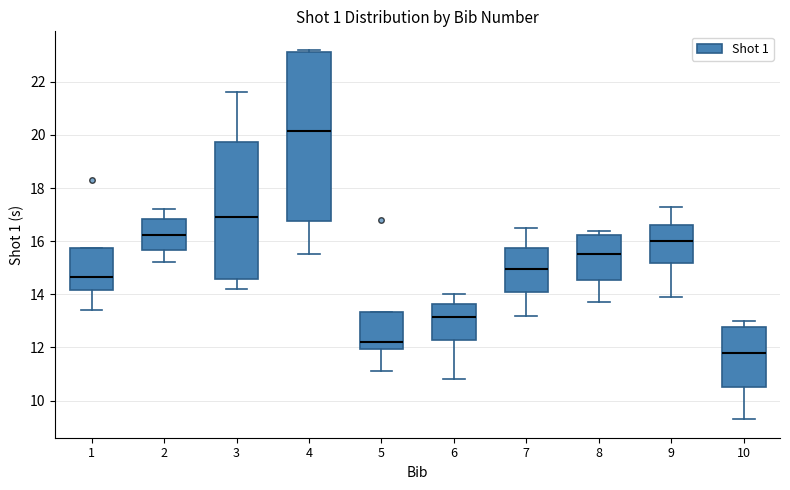

Reading left to right, read every box against the y-axis: the position of its median line, the range the box covers, and the ends of its whiskers. The values are not printed on the chart, so give them approximately, as read against the axis.

1: median 14.6, box 14.2 to 15.8, whiskers 13.4 to 15.8
2: median 16.2, box 15.6 to 16.8, whiskers 15.2 to 17.2
3: median 17.0, box 14.6 to 19.8, whiskers 14.2 to 21.6
4: median 20.2, box 16.8 to 23.2, whiskers 15.6 to 23.2 (just above the box's upper edge)
5: median 12.2, box 12.0 to 13.4, whiskers 11.2 to 13.4
6: median 13.2, box 12.4 to 13.6, whiskers 10.8 to 14.0
7: median 15.0, box 14.2 to 15.8, whiskers 13.2 to 16.6
8: median 15.6, box 14.6 to 16.2, whiskers 13.8 to 16.4
9: median 16.0, box 15.2 to 16.6, whiskers 14.0 to 17.4
10: median 11.8, box 10.6 to 12.8, whiskers 9.4 to 13.0